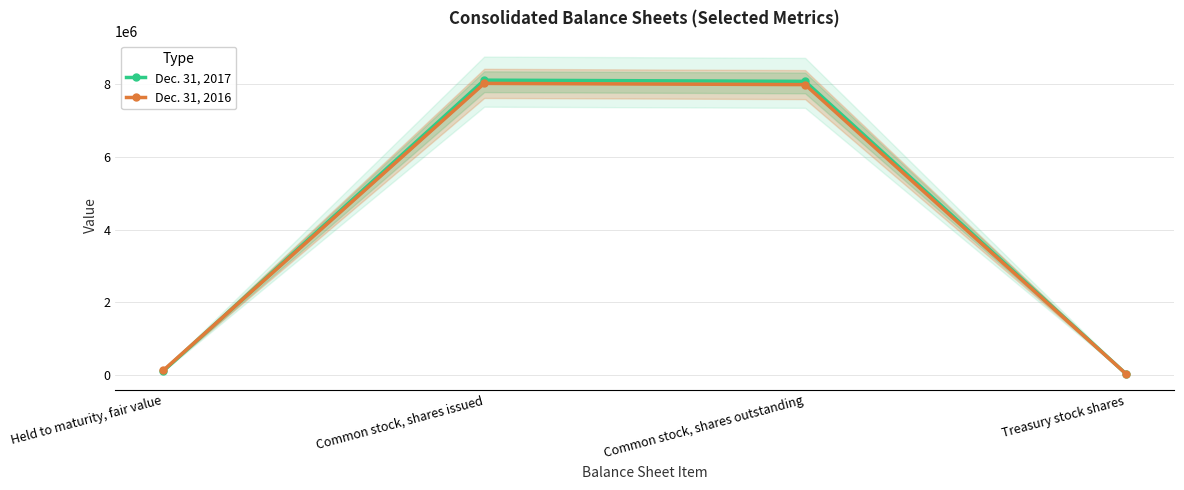

The Dec. 31, 2017 series shows 11847090 at Common stock, shares outstanding. True or false?

False